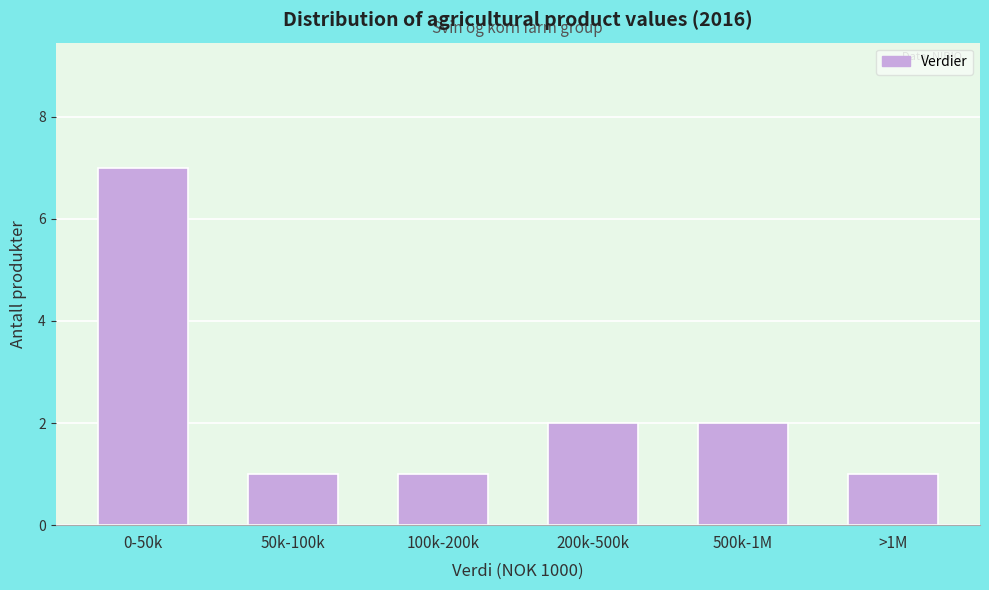

Reading right to left, list all the values displayed in this chart.

>1M=1	500k-1M=2	200k-500k=2	100k-200k=1	50k-100k=1	0-50k=7